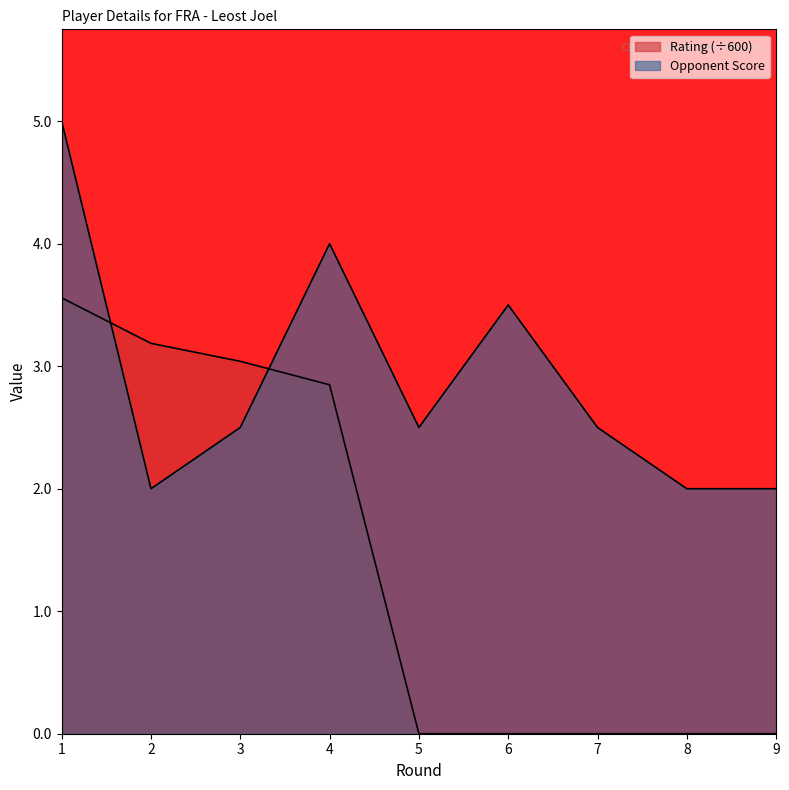

Rank the series at 1 from lowest to highest value.

Rating, Opponent Score